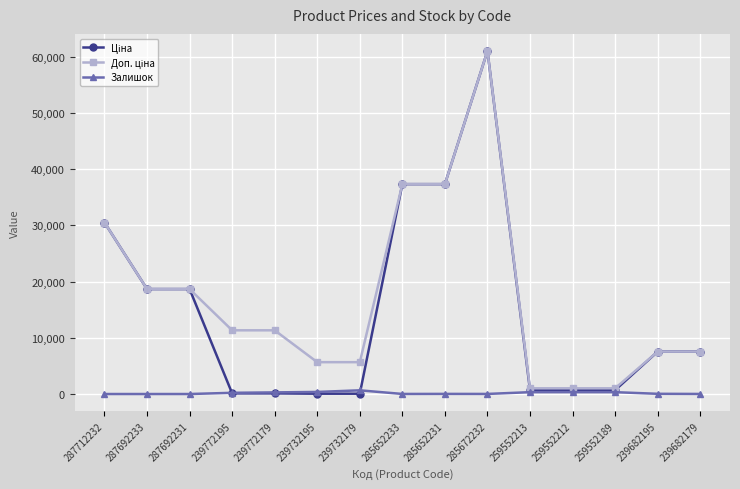

Is this an area chart (filled region under the line)?

No